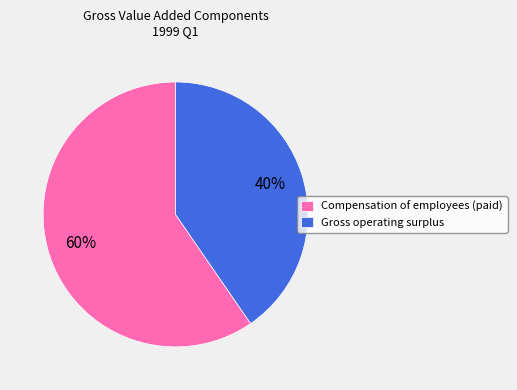

To the nearest percent, what percentage of the pie is Compensation of employees (paid)?

60%